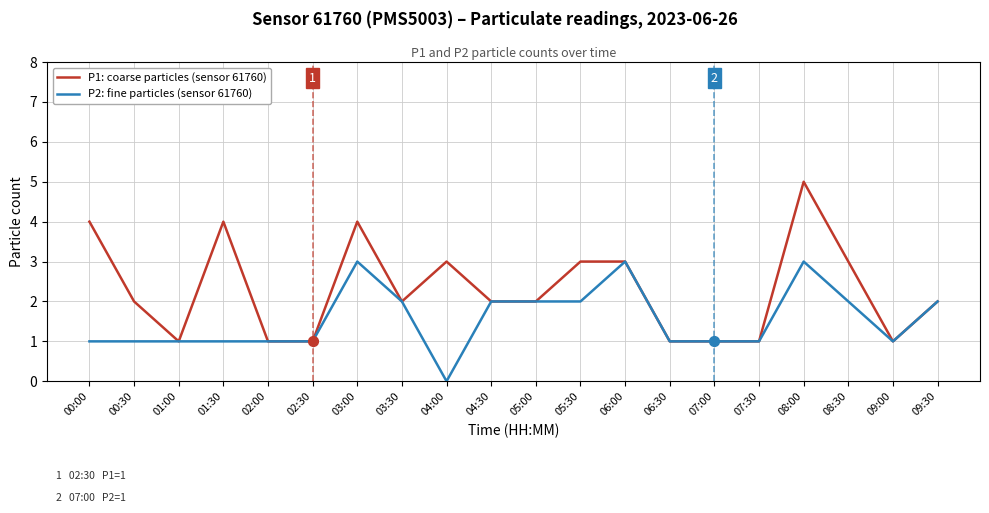

At which category is the sum across all series the highest?

08:00